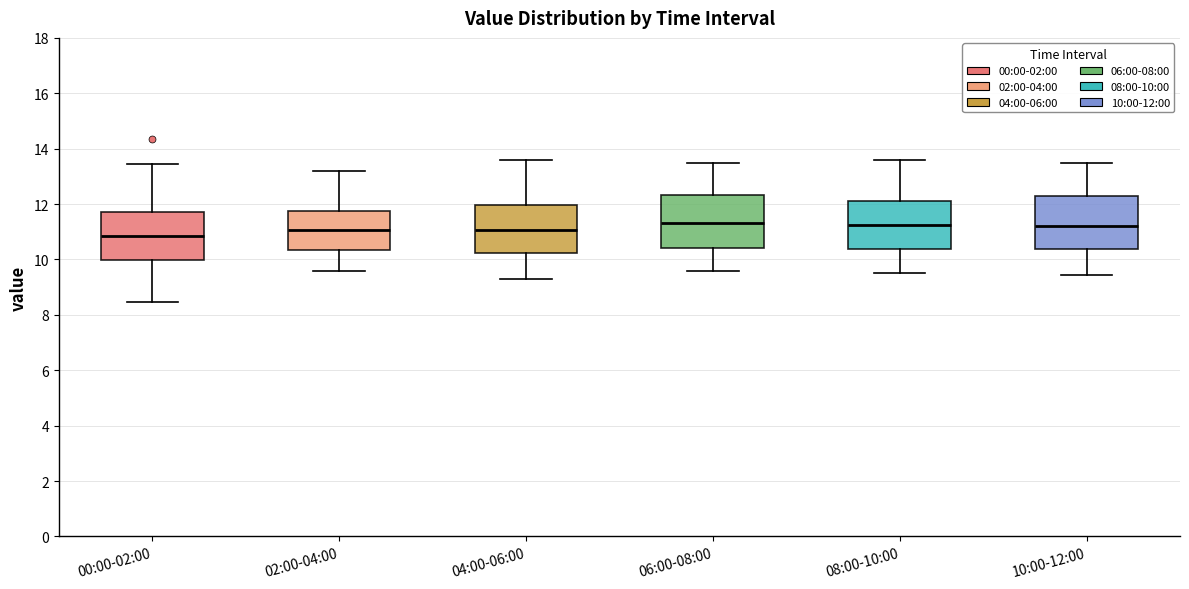

Where does the lower whisker of the box for 00:00-02:00 end on the y-axis? The values are not printed on the chart, so give them approximately, as read against the axis.

8.4